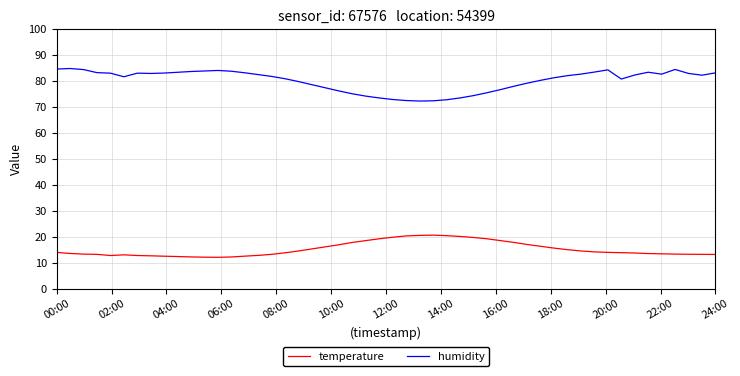

True or false: humidity has more than 1 points higher than both neighbors.

True